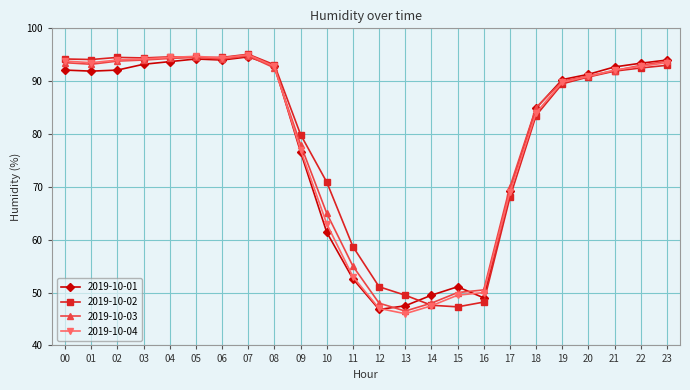

What is the total value across all series at 05?

377.9